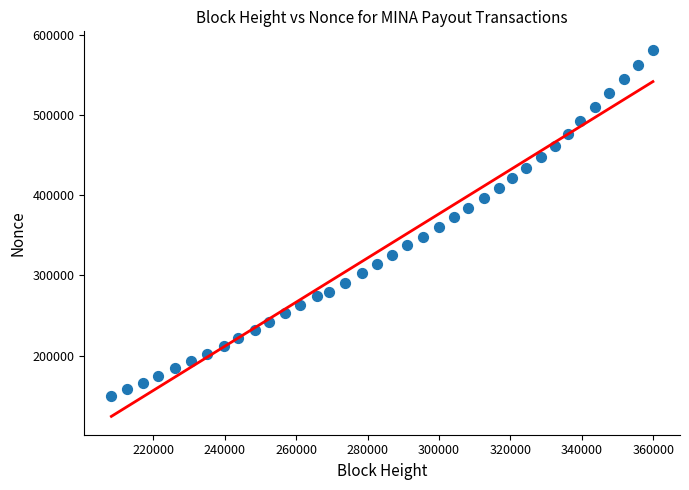

What is the range of X values (max minus min)?

151674